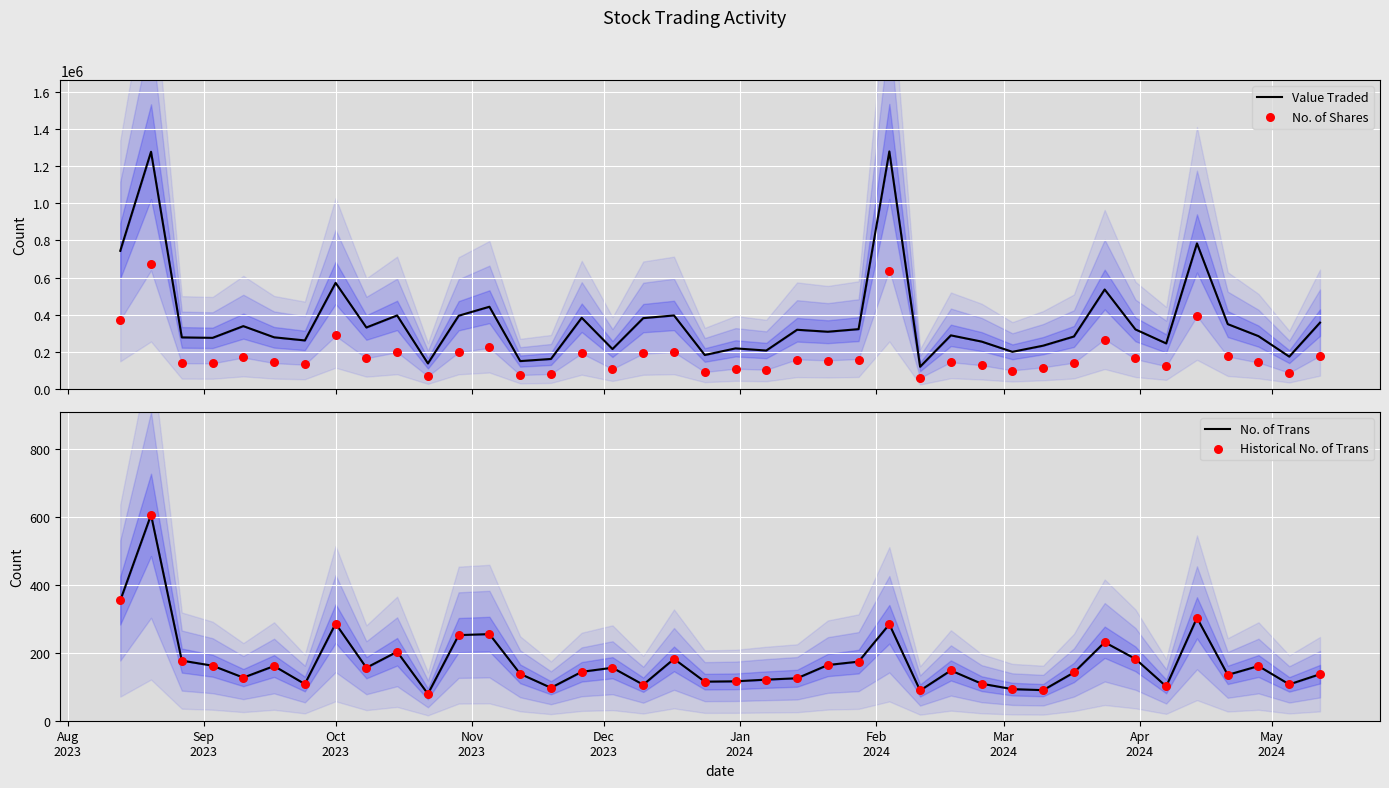

Which series reaches the maximum Y coordinate?

Value Traded